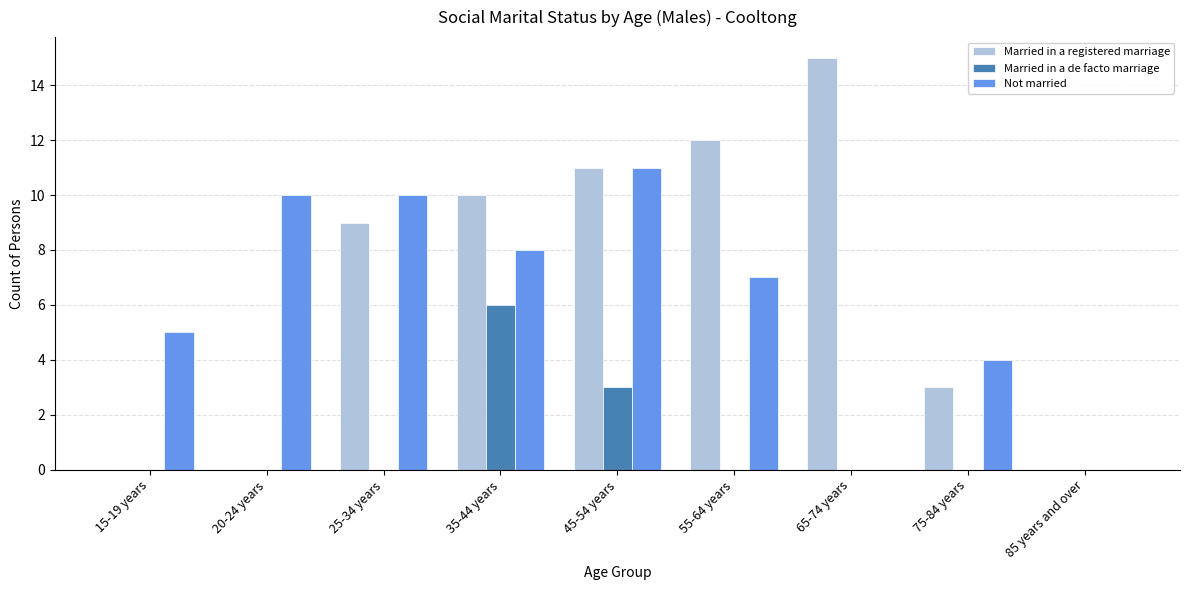

Does the chart contain stacked bars?

No